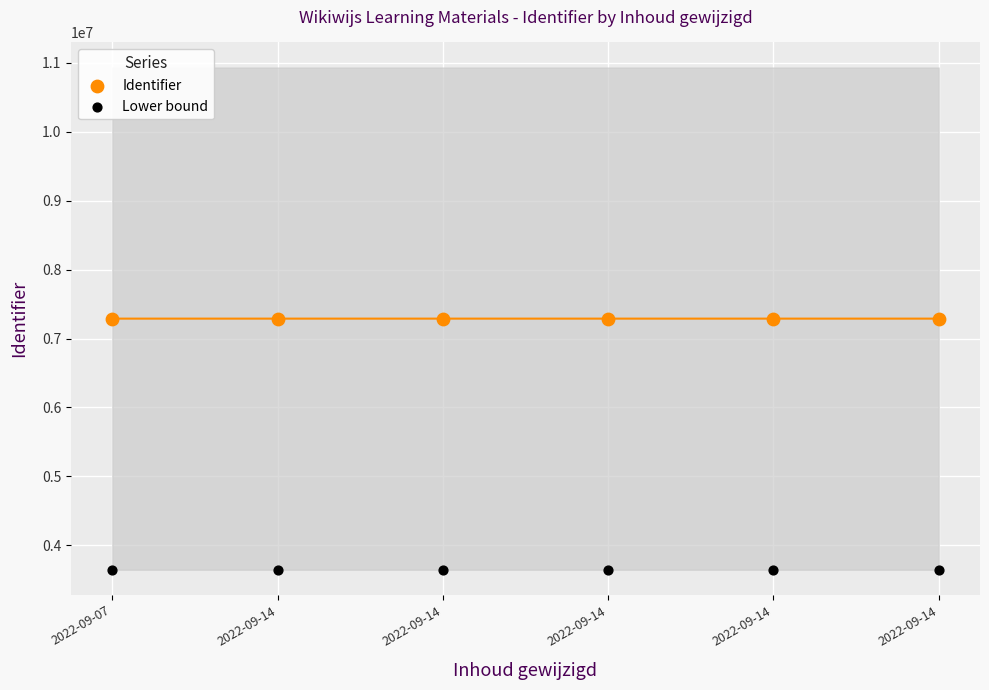

Across all data points, what is the average Y value?

5466555.5